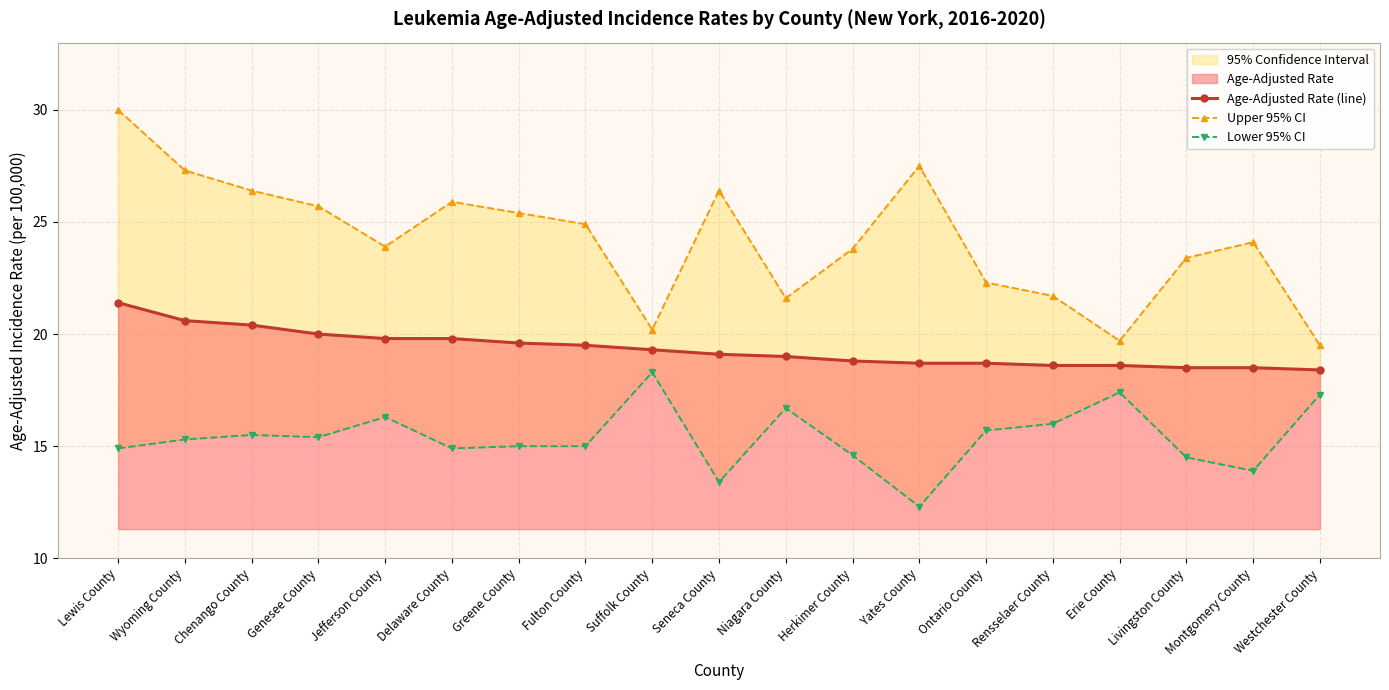

How many values in the Upper 95% CI series are below 24?

9